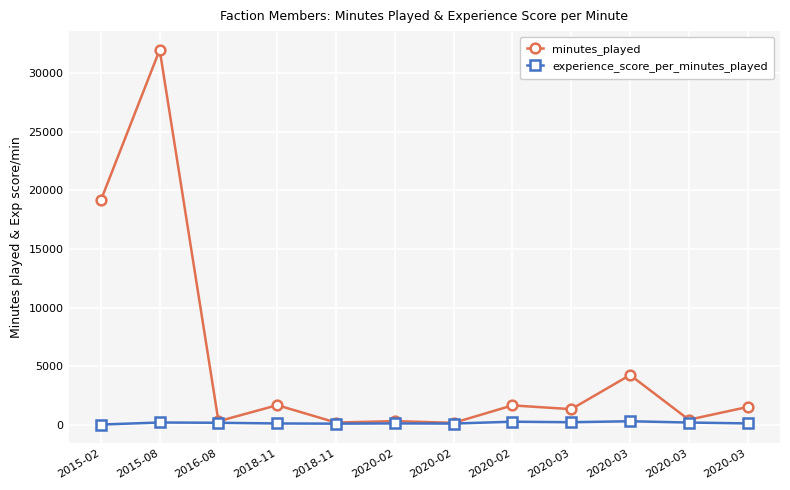

What are all the series names shown in the legend?

minutes_played, experience_score_per_minutes_played